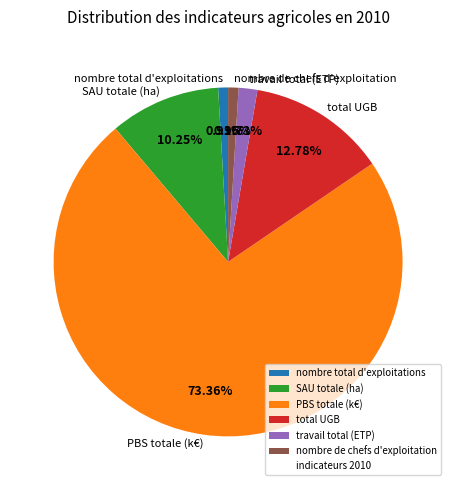

To the nearest percent, what is the difference between the largest and smallest slice percentages?

72%